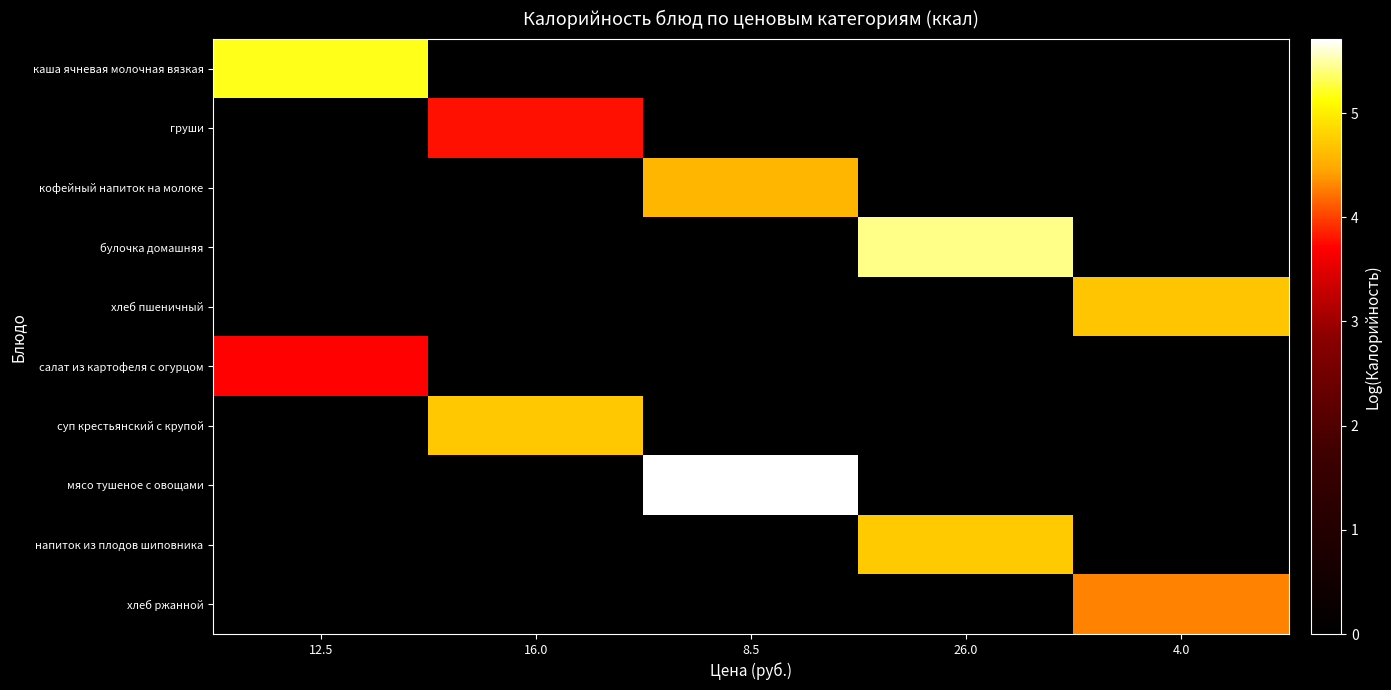

What is the average value of the салат из картофеля с огурцом series?

0.7